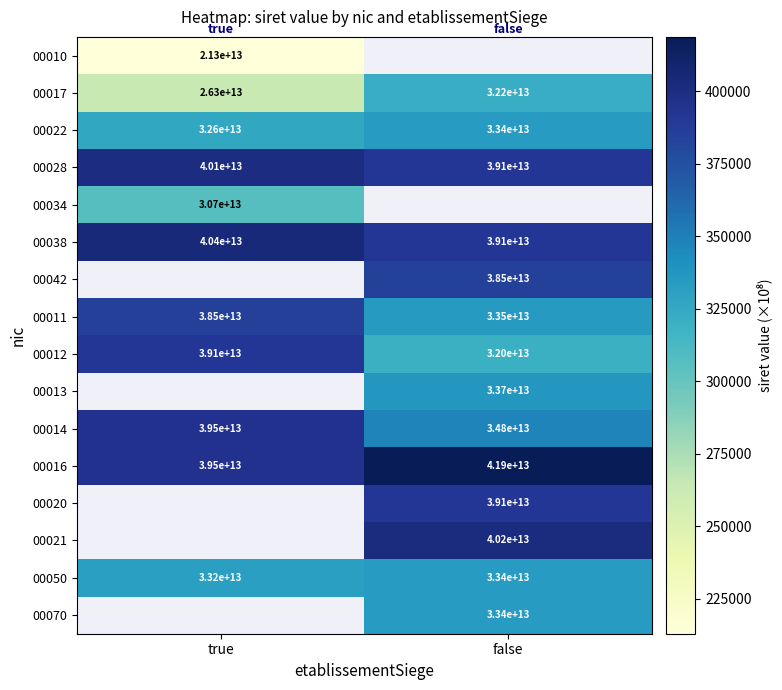

Is the value of 00014 at false greater than the value of 00038 at false?

No